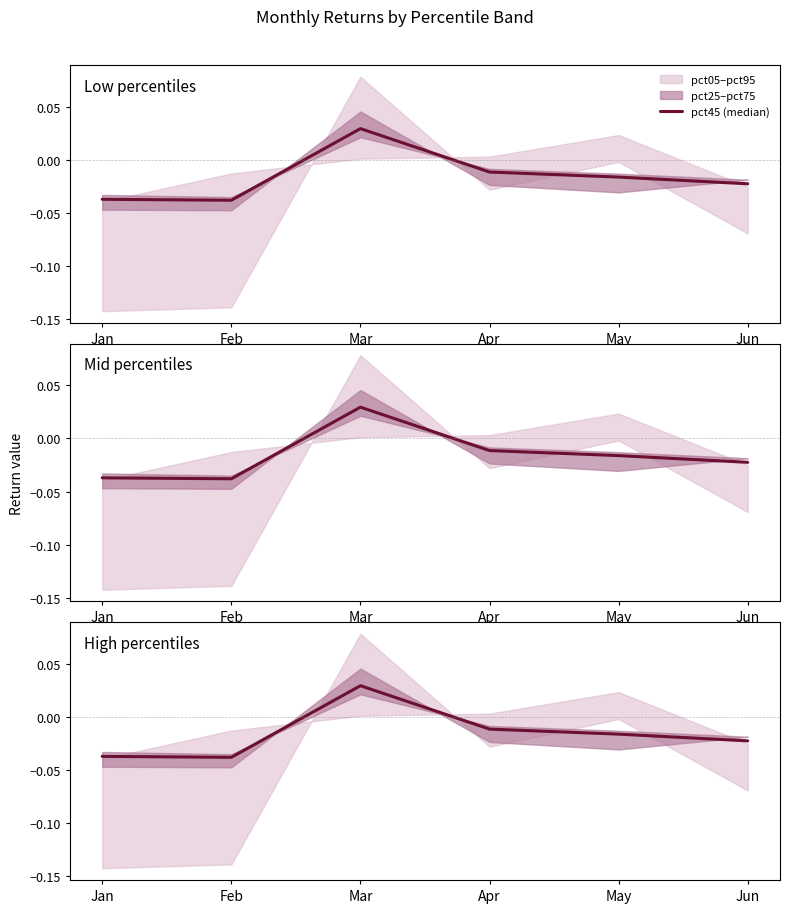

How many categories are shown in the chart?

6